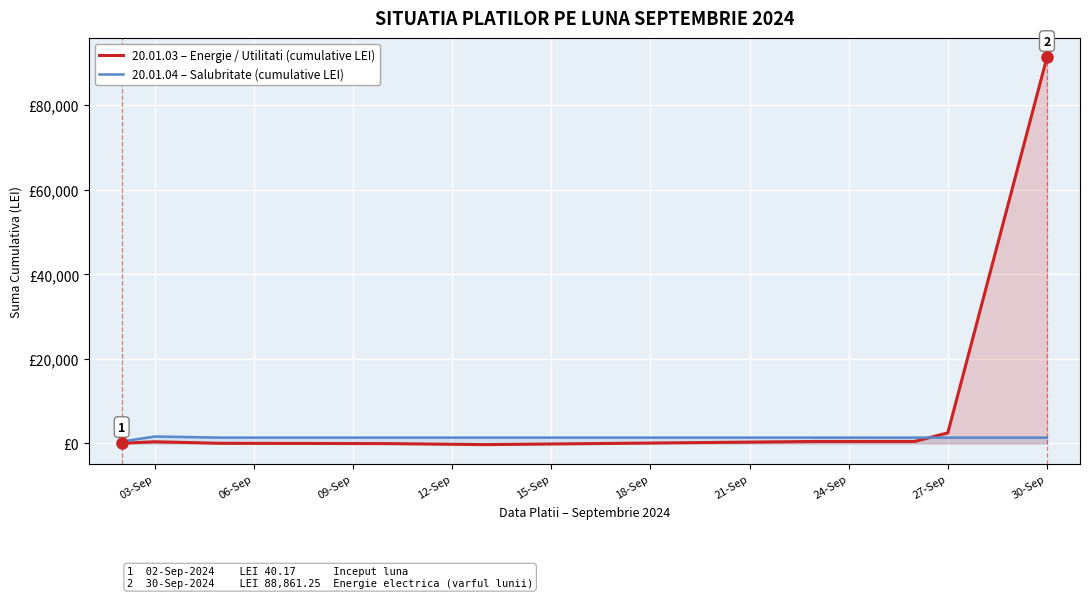

How many data points does each series have?

9